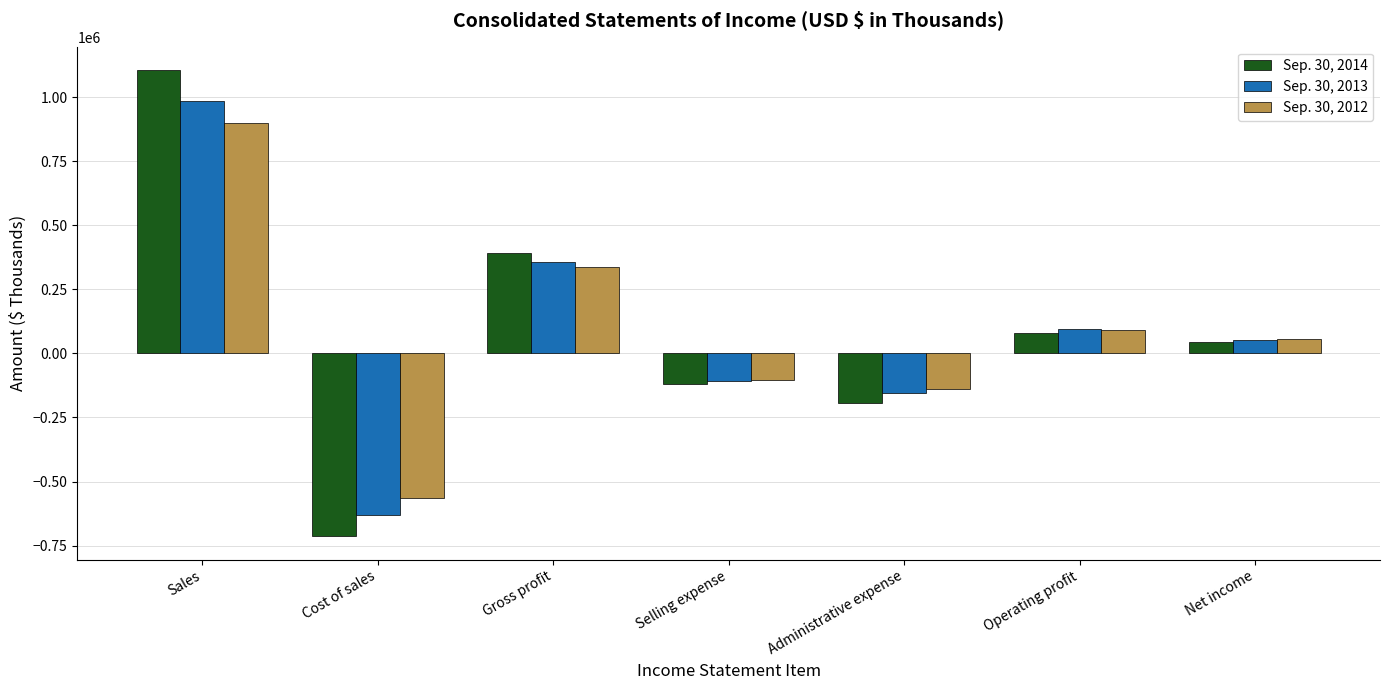

Rank the categories by Sep. 30, 2014 value from lowest to highest.

Cost of sales, Administrative expense, Selling expense, Net income, Operating profit, Gross profit, Sales